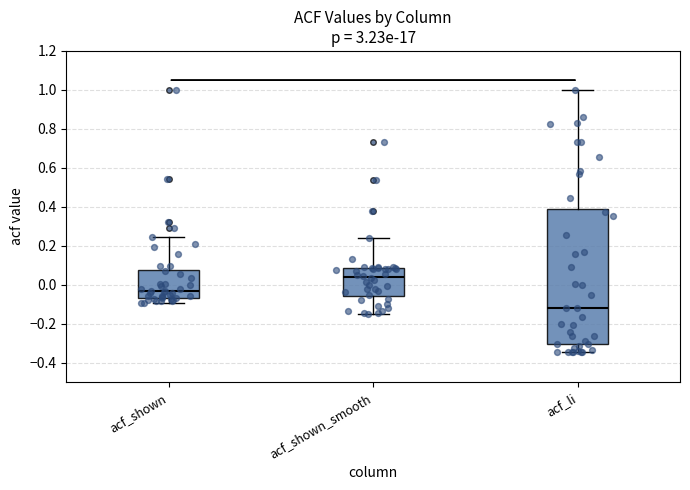

Which box's median line is the lowest?

acf_li